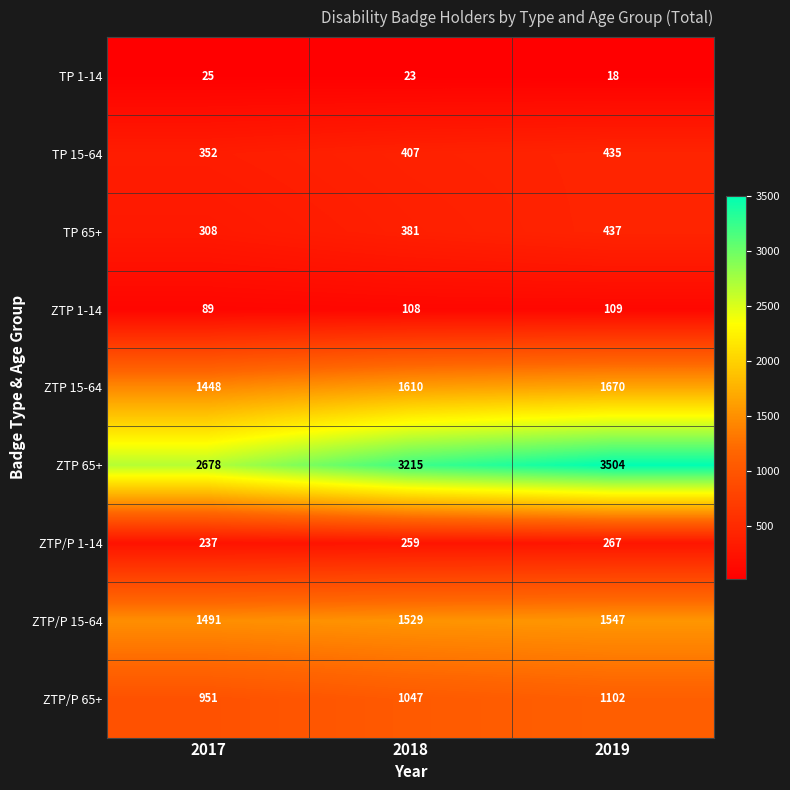

Read the ZTP 65+ value at 2018.

3215